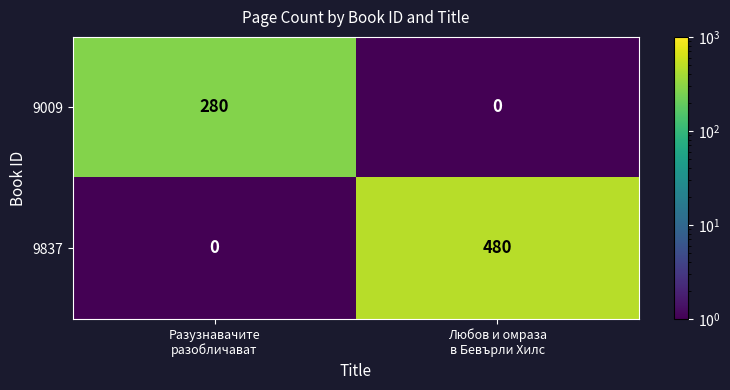

Rank the series by their average value, from highest to lowest.

9837, 9009